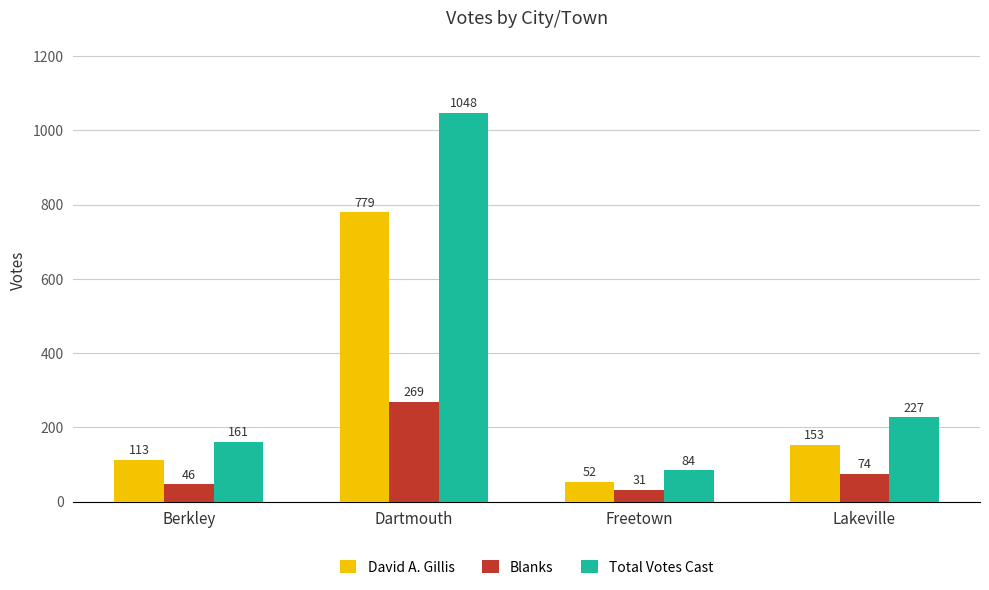

Reading left to right, list all the values displayed in this chart.

David A. Gillis: Berkley=113	Dartmouth=779	Freetown=52	Lakeville=153
Blanks: Berkley=46	Dartmouth=269	Freetown=31	Lakeville=74
Total Votes Cast: Berkley=161	Dartmouth=1048	Freetown=84	Lakeville=227